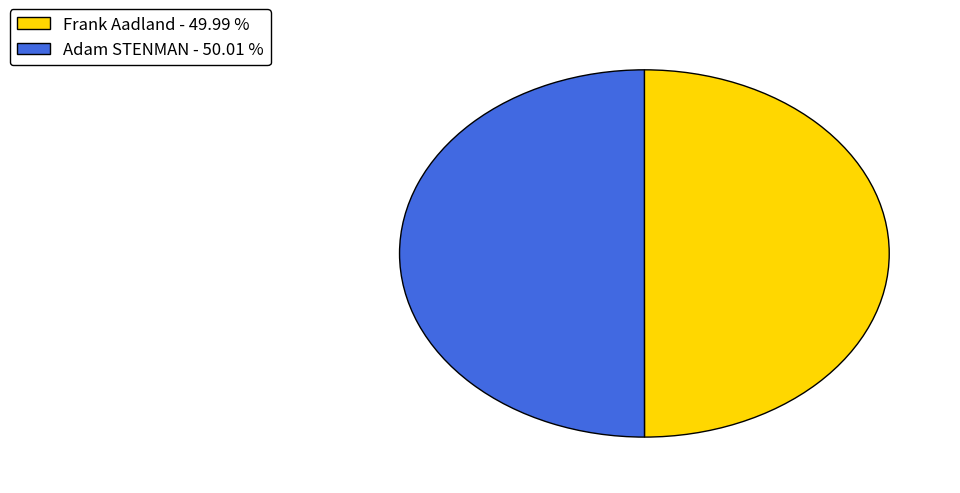

What is the ratio of the value at Adam STENMAN - 50.01 % to the value at Frank Aadland - 49.99 %?

1.0